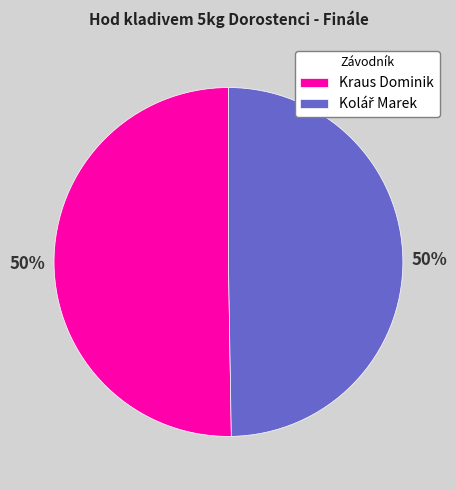

True or false: Kraus Dominik accounts for 62% of the total.

False